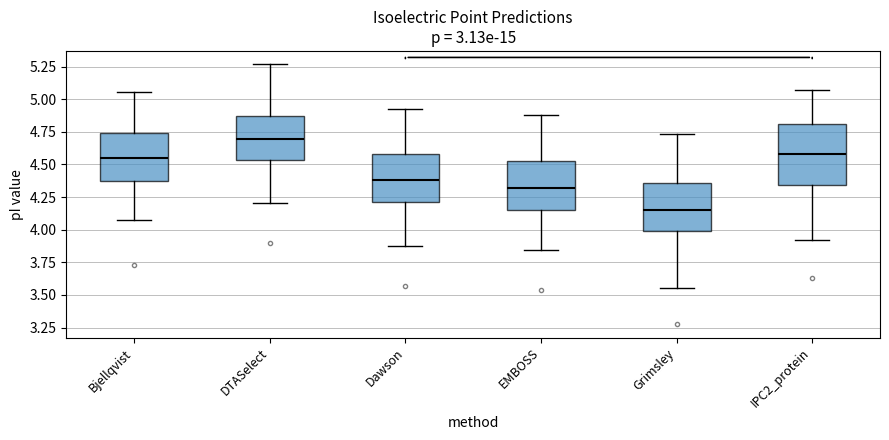

Which box has the highest median line?

DTASelect